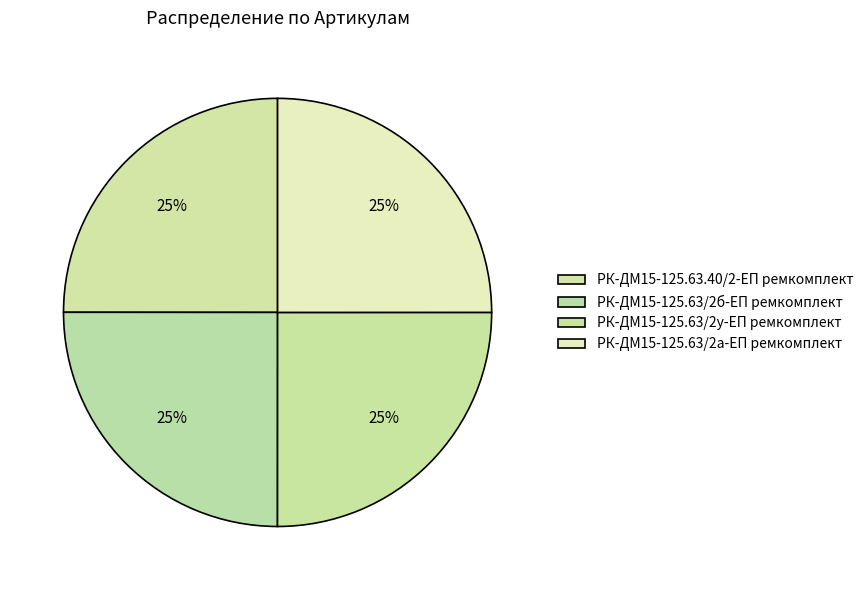

Does any single category account for the majority?

No